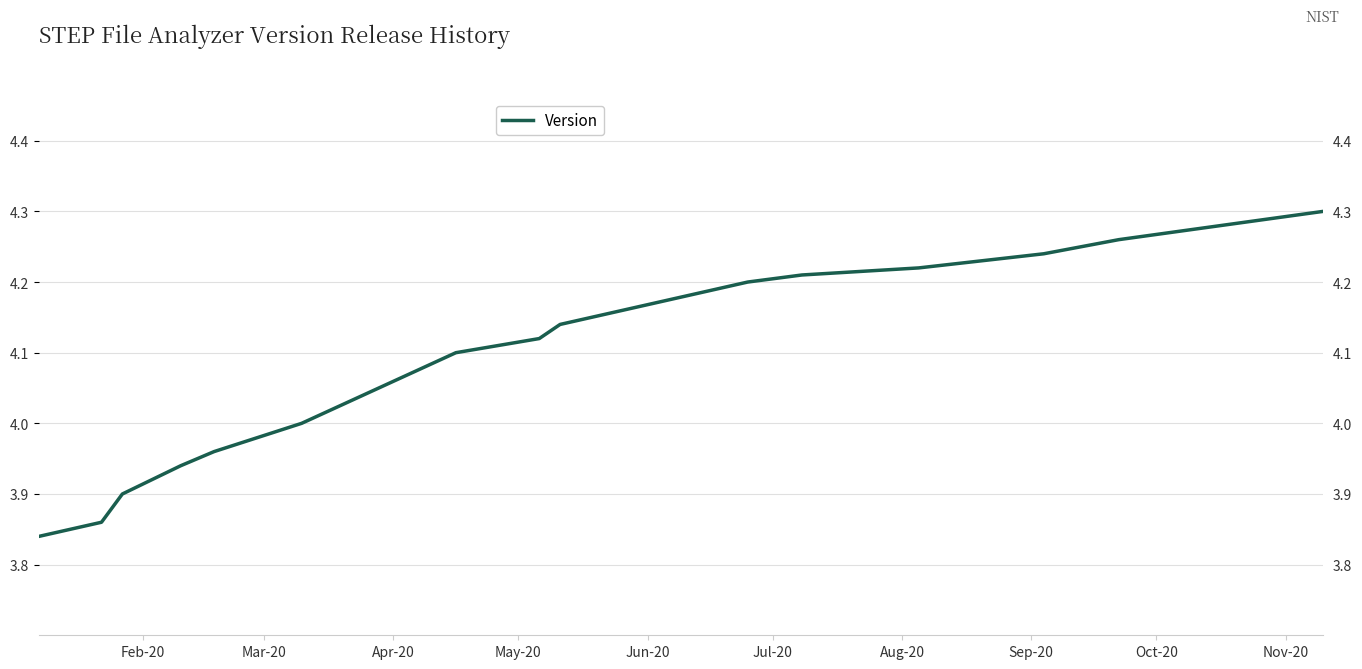

What is the label of the 16th point from the right?

Feb-20